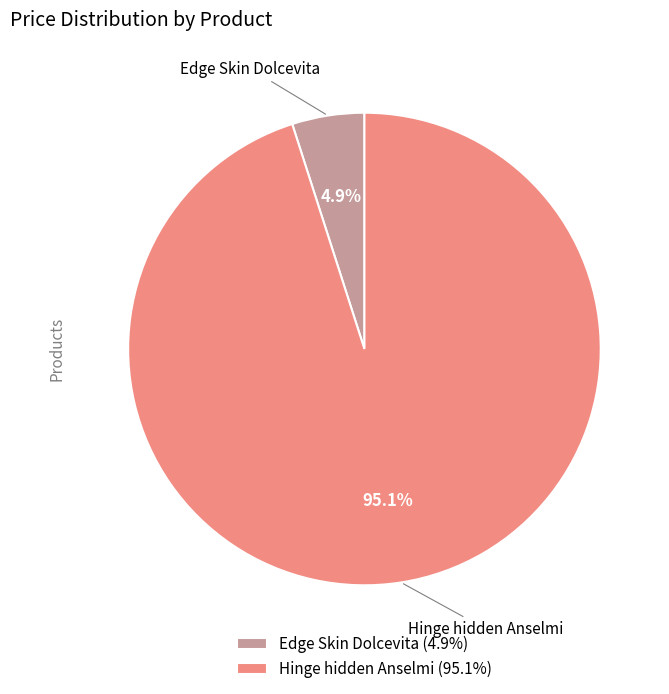

How many segments does this pie chart have?

2